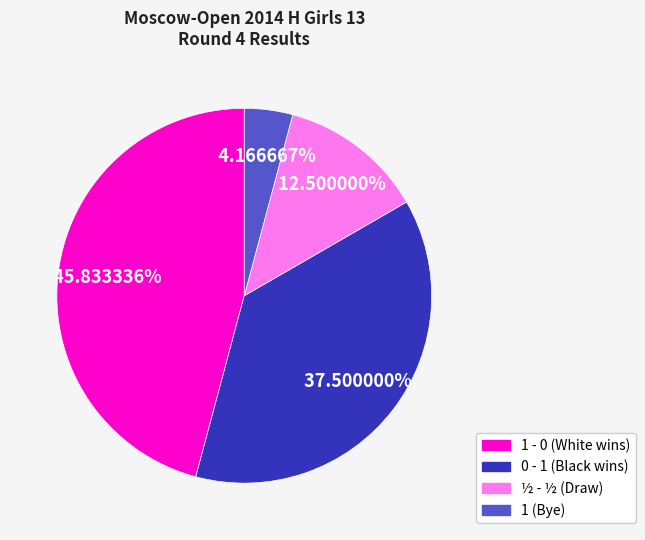

Is there a majority slice in this chart?

No